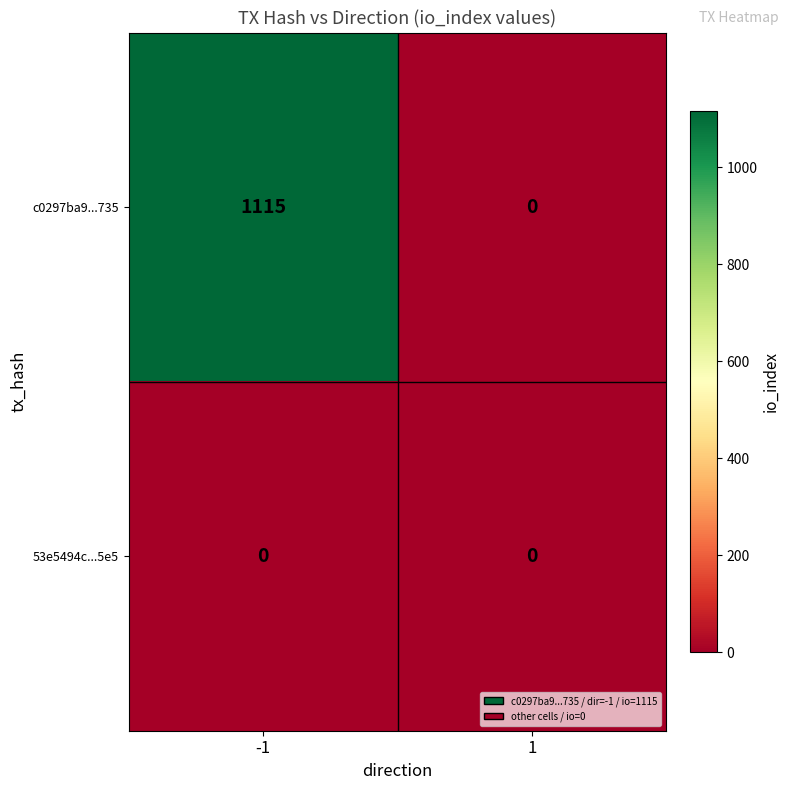

At which category is the sum across all series the highest?

-1